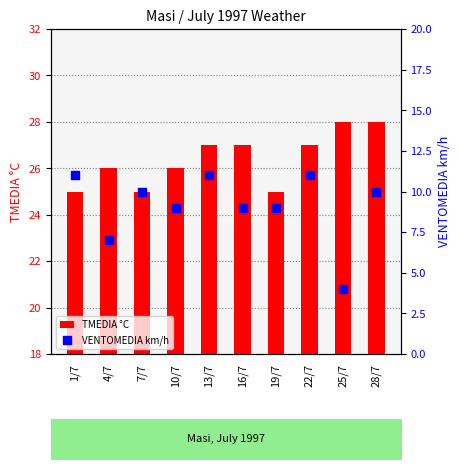

What is the total value across all series at 10/7?

35